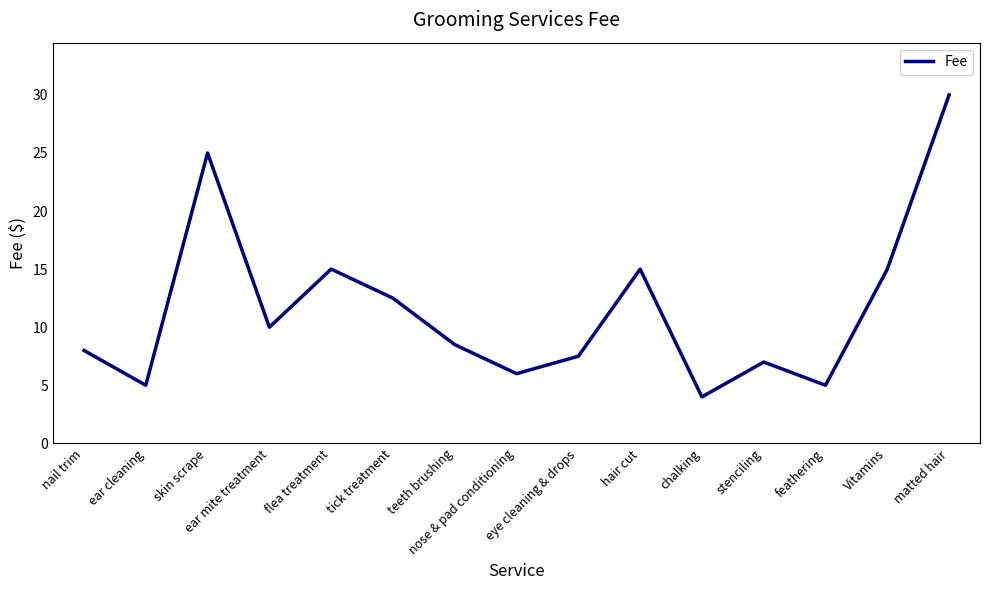

Reading left to right, extract all data points from this chart.

nail trim=8.0	ear cleaning=5.0	skin scrape=25.0	ear mite treatment=10.0	flea treatment=15.0	tick treatment=12.5	teeth brushing=8.5	nose & pad conditioning=6.0	eye cleaning & drops=7.5	hair cut=15.0	chalking=4.0	stenciling=7.0	feathering=5.0	Vitamins=15.0	matted hair=30.0